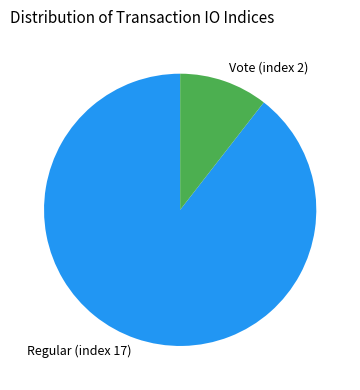

What is the smallest slice in the pie chart?

Vote (index 2)